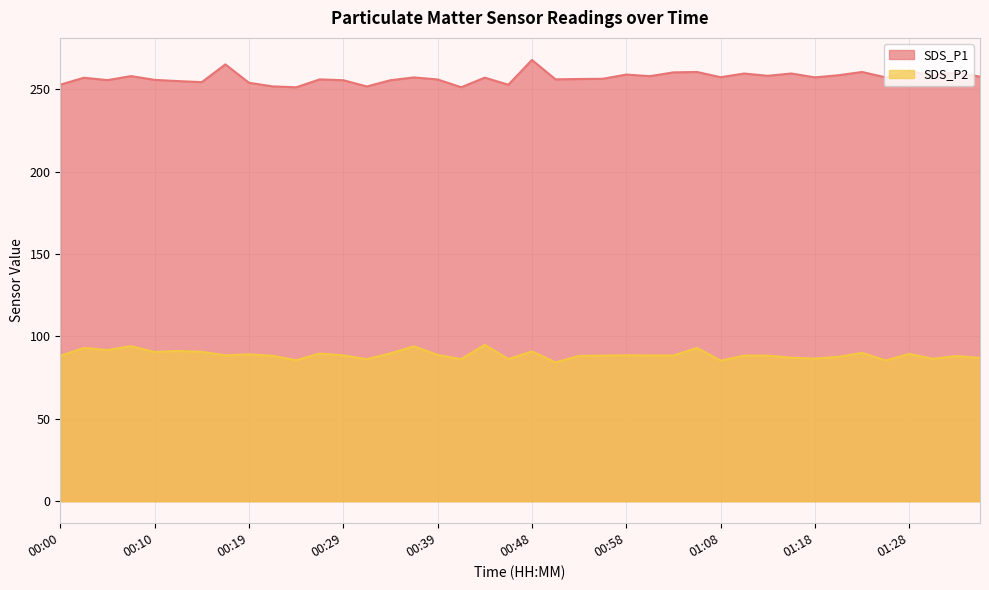

Reading left to right, what are all the values shown in this chart?

SDS_P1: 00:00=252.8	00:02=257.0	00:05=255.5	00:07=258.0	00:10=255.7	00:12=254.9	00:14=254.3	00:17=265.1	00:19=253.9	00:22=251.7	00:24=251.2	00:27=256.0	00:29=255.5	00:31=251.7	00:34=255.5	00:36=257.2	00:39=255.9	00:41=251.2	00:44=257.0	00:46=252.7	00:48=267.8	00:51=256.0	00:53=256.2	00:56=256.3	00:58=258.9	01:01=257.9	01:03=260.2	01:06=260.5	01:08=257.3	01:11=259.5	01:13=258.1	01:16=259.6	01:18=257.2	01:21=258.5	01:23=260.5	01:26=257.2	01:28=260.8	01:31=258.6	01:33=260.2	01:36=257.6
SDS_P2: 00:00=88.2	00:02=93.0	00:05=91.7	00:07=94.1	00:10=90.5	00:12=91.1	00:14=90.7	00:17=88.5	00:19=89.1	00:22=88.2	00:24=85.5	00:27=89.6	00:29=88.5	00:31=86.2	00:34=89.7	00:36=94.0	00:39=88.7	00:41=86.2	00:44=94.9	00:46=86.2	00:48=90.9	00:51=84.2	00:53=88.2	00:56=88.3	00:58=88.5	01:01=88.4	01:03=88.4	01:06=93.0	01:08=85.3	01:11=88.3	01:13=88.3	01:16=87.1	01:18=86.5	01:21=87.6	01:23=90.0	01:26=85.4	01:28=89.4	01:31=86.4	01:33=88.1	01:36=86.9